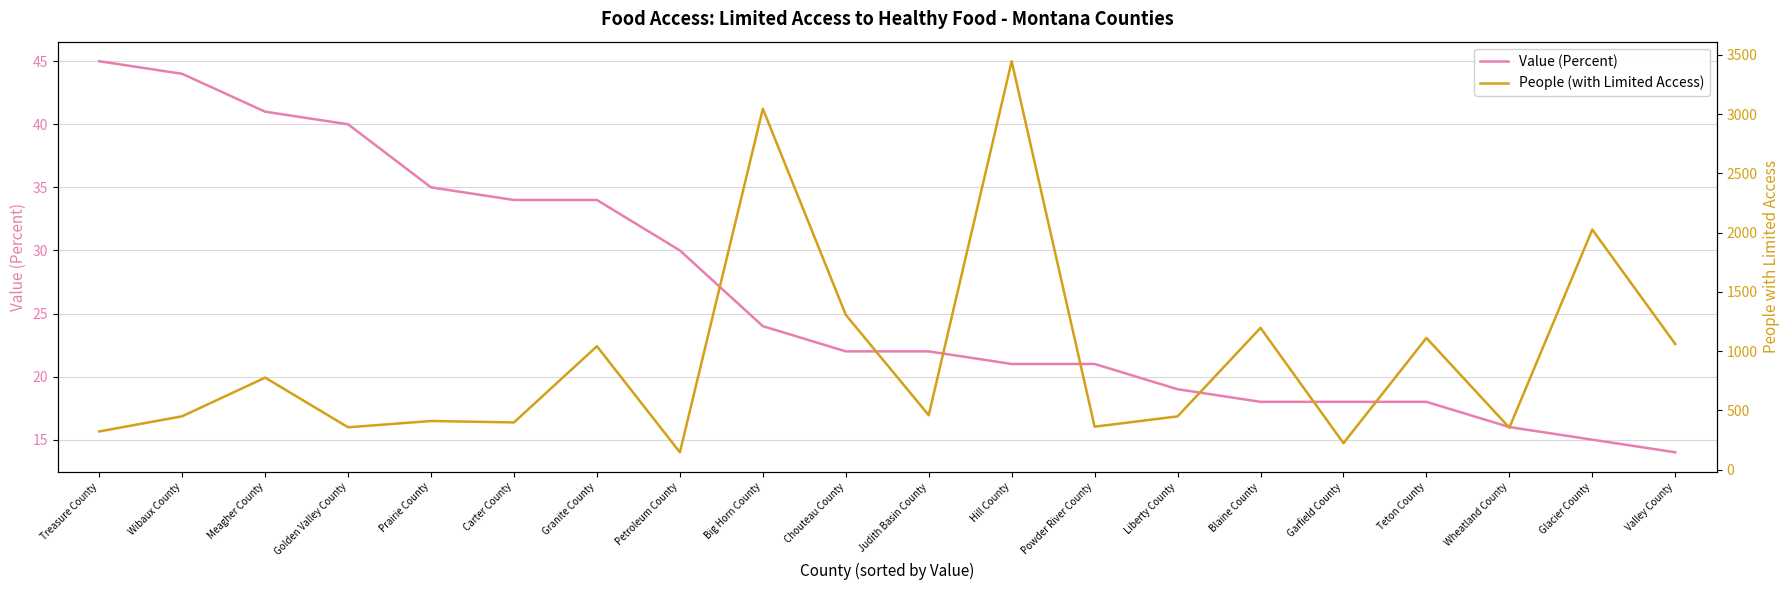

Which series has the largest range (max minus min)?

People (with Limited Access)